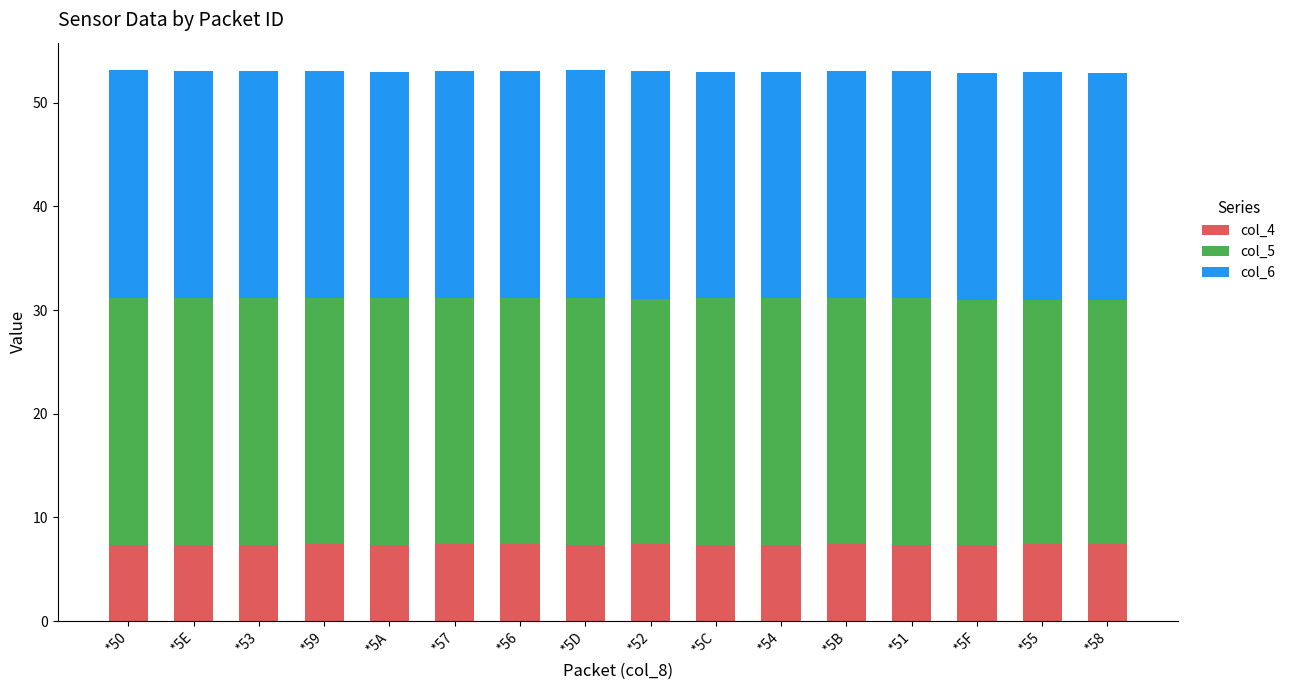

What is the value of the col_4 bar at the 2nd from the left?

7.4